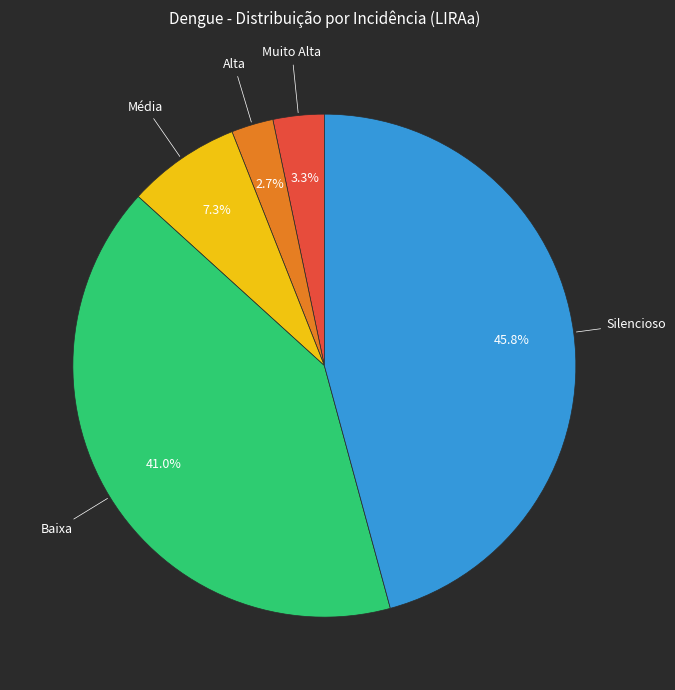

True or false: Baixa accounts for 41% of the total.

True